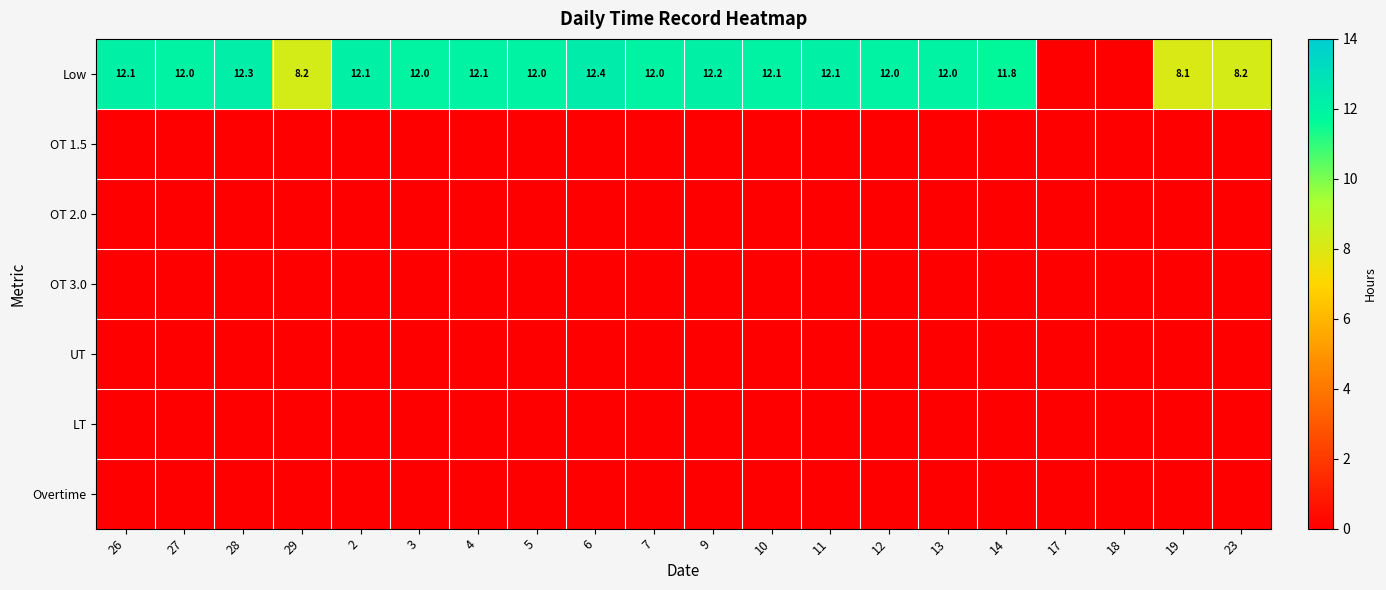

The Low series shows 12.0 at 13. True or false?

True